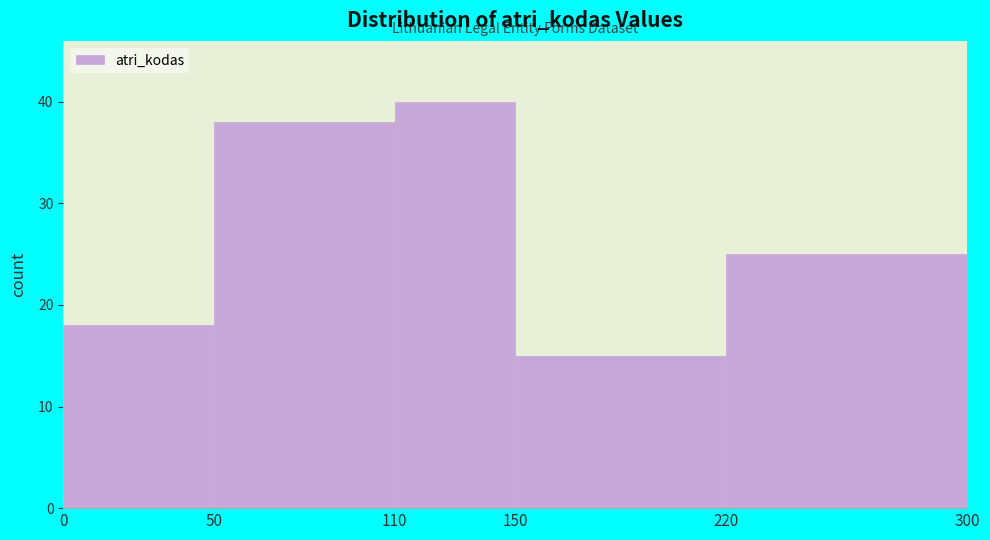

Over which range of the x-axis is the bar tallest?

110 to 150